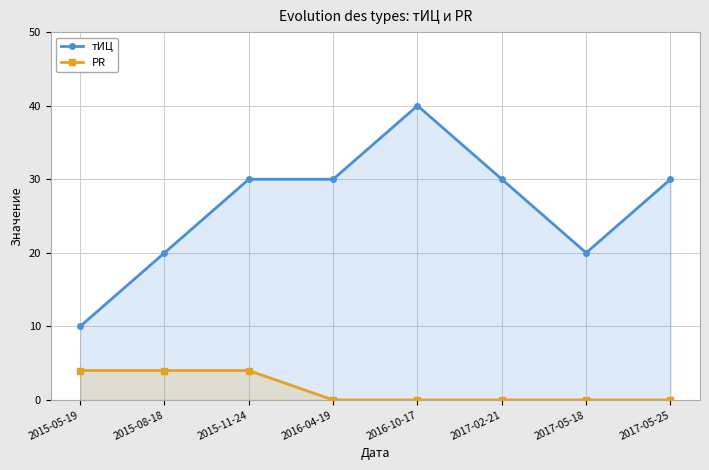

Which category has the highest value in the PR series?

2015-05-19